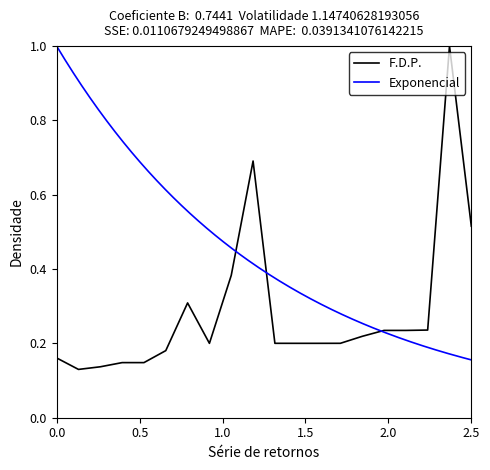

The value at 17 is 0.2. True or false?

True